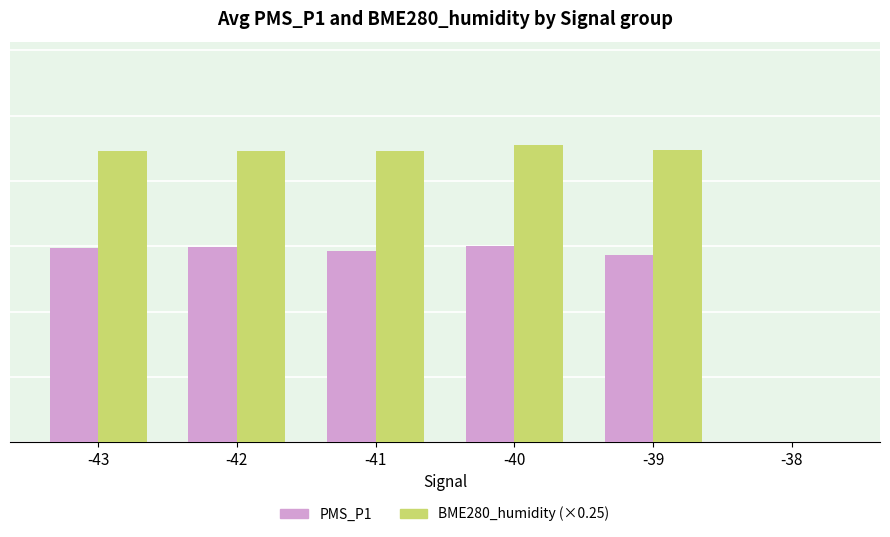

What is the sum of the BME280_humidity (×0.25) values at -40 and -43?

45.0